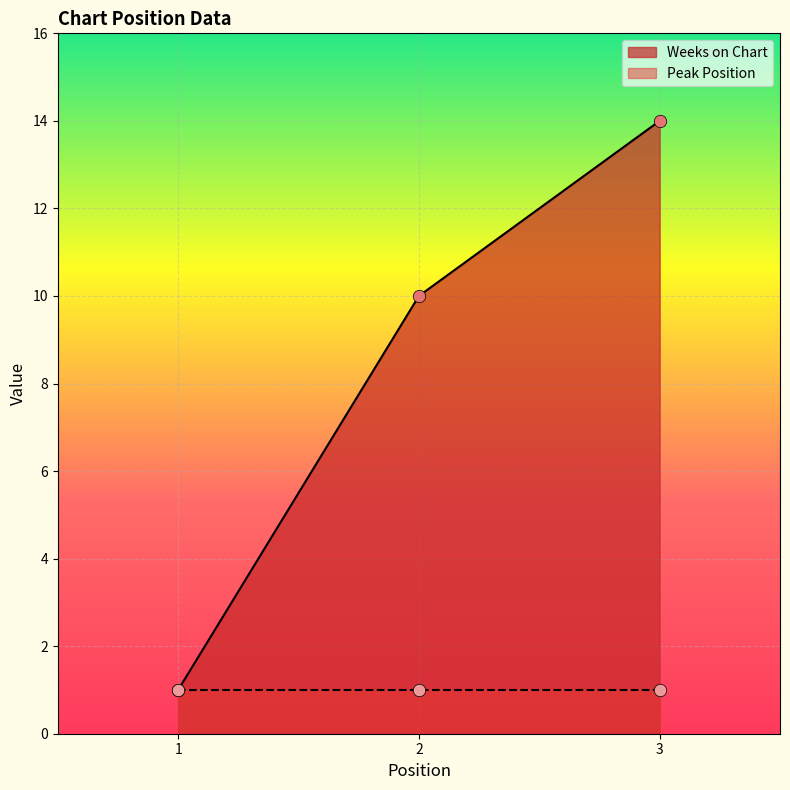

What is the change in value from 1 to 3?

+13